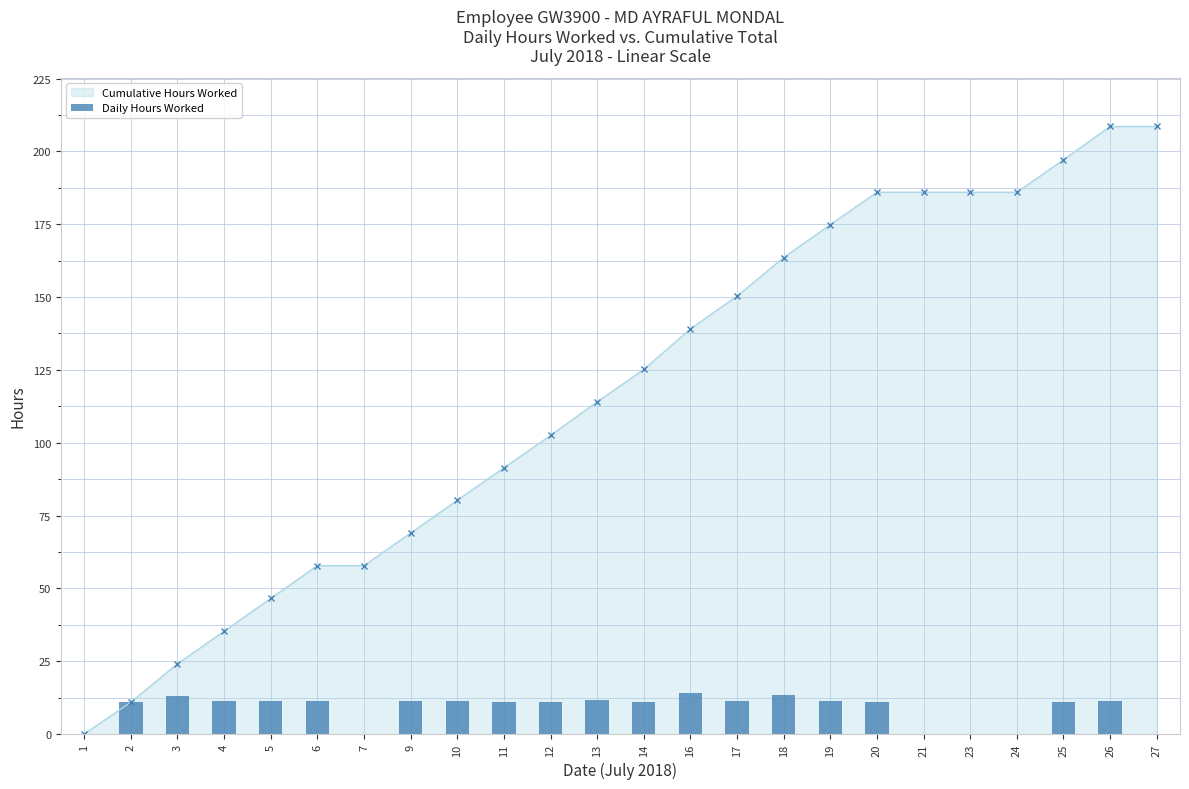

How many bars are there in total?

24